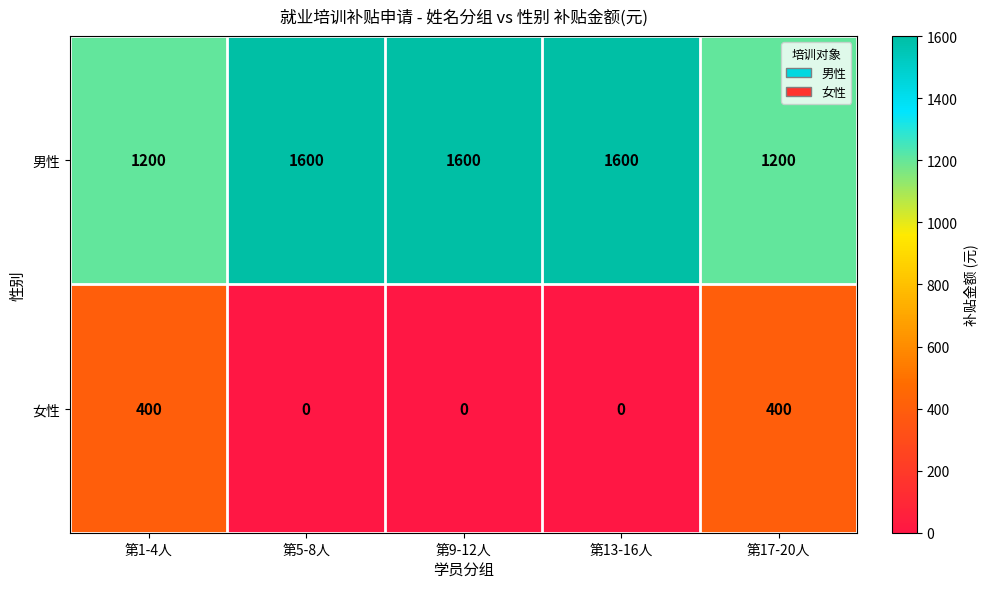

What is the maximum value shown in the chart?

1600